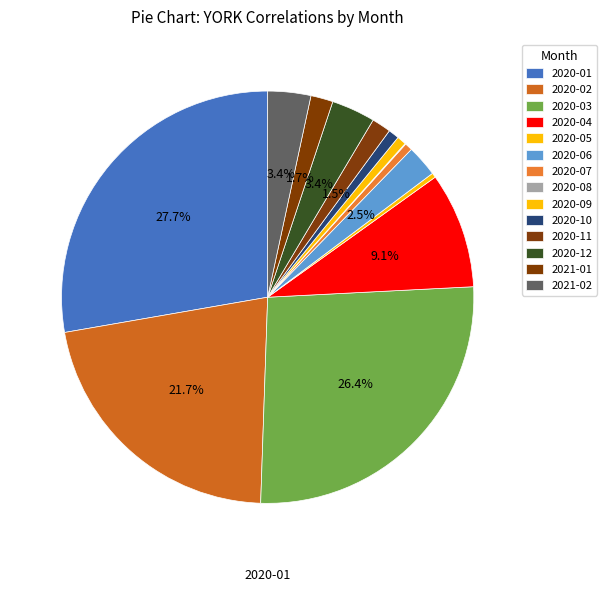

What is the change in value from 2020-02 to 2020-09?

-349